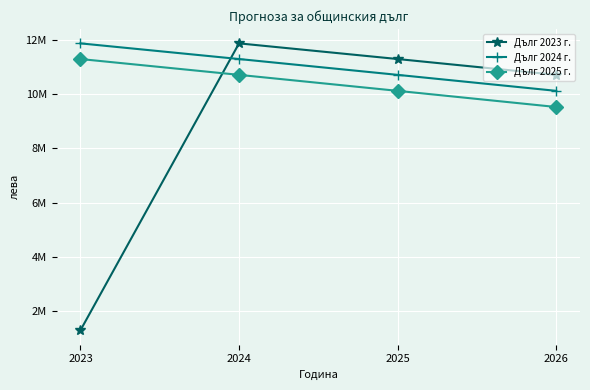

What are all the series names shown in the legend?

Дълг 2023 г., Дълг 2024 г., Дълг 2025 г.